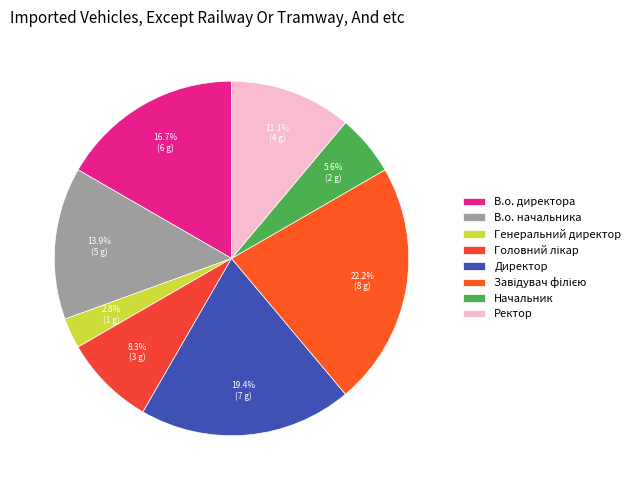

To the nearest percent, what percentage of the pie is В.о. начальника?

14%